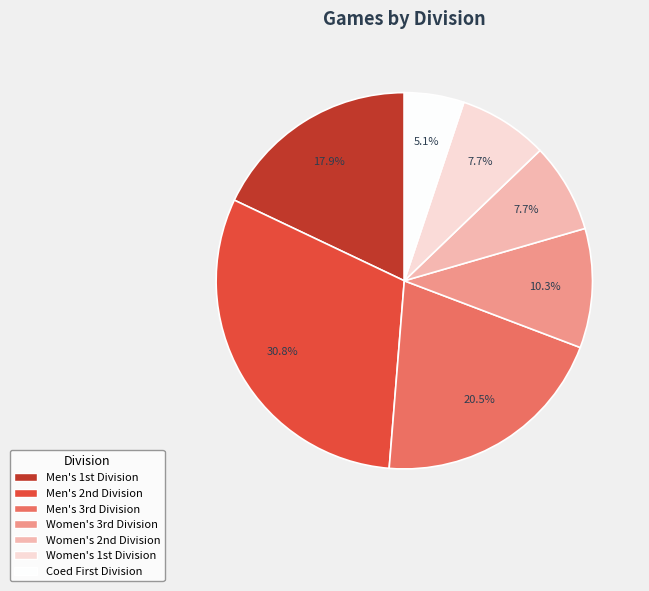

Which slice is the largest?

Men's 2nd Division